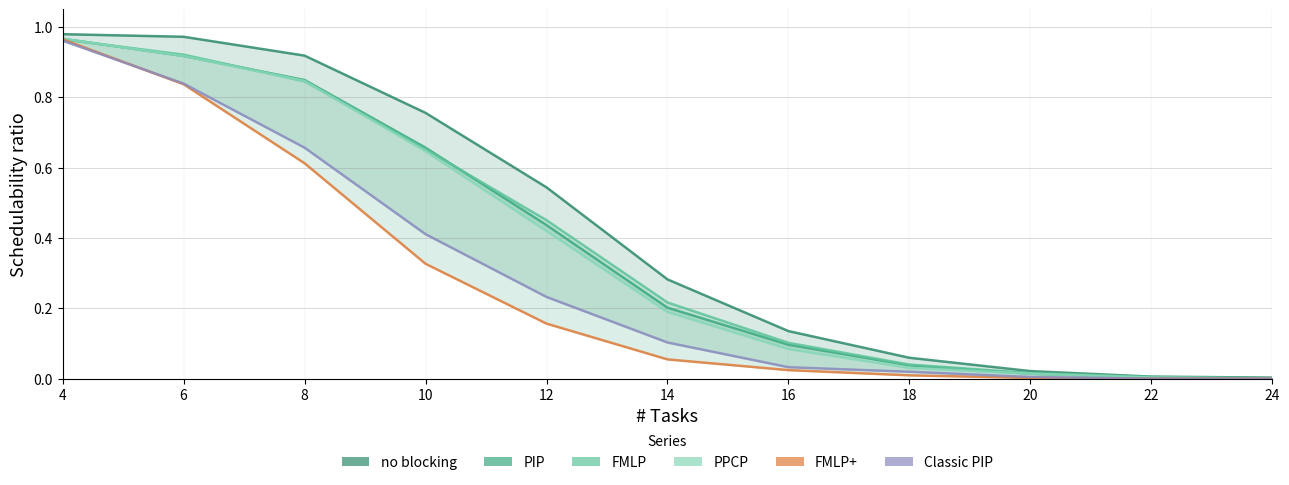

True or false: no blocking and Classic PIP intersect in this chart.

False